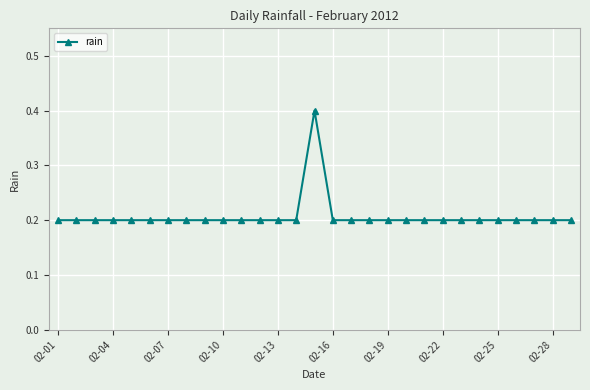

How many values are between 0 and 1?

29